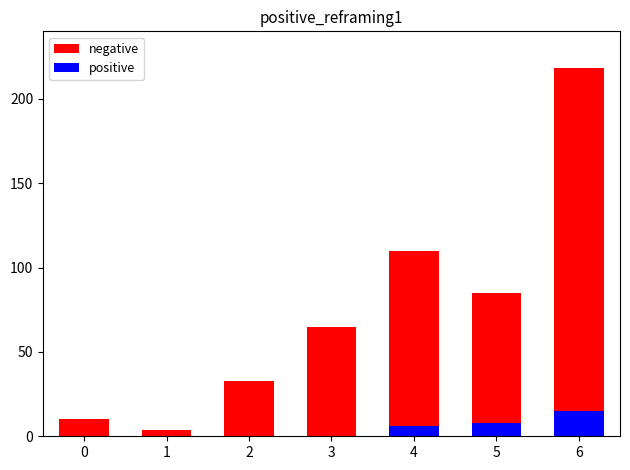

Which has a higher value, 5 or 1?

5